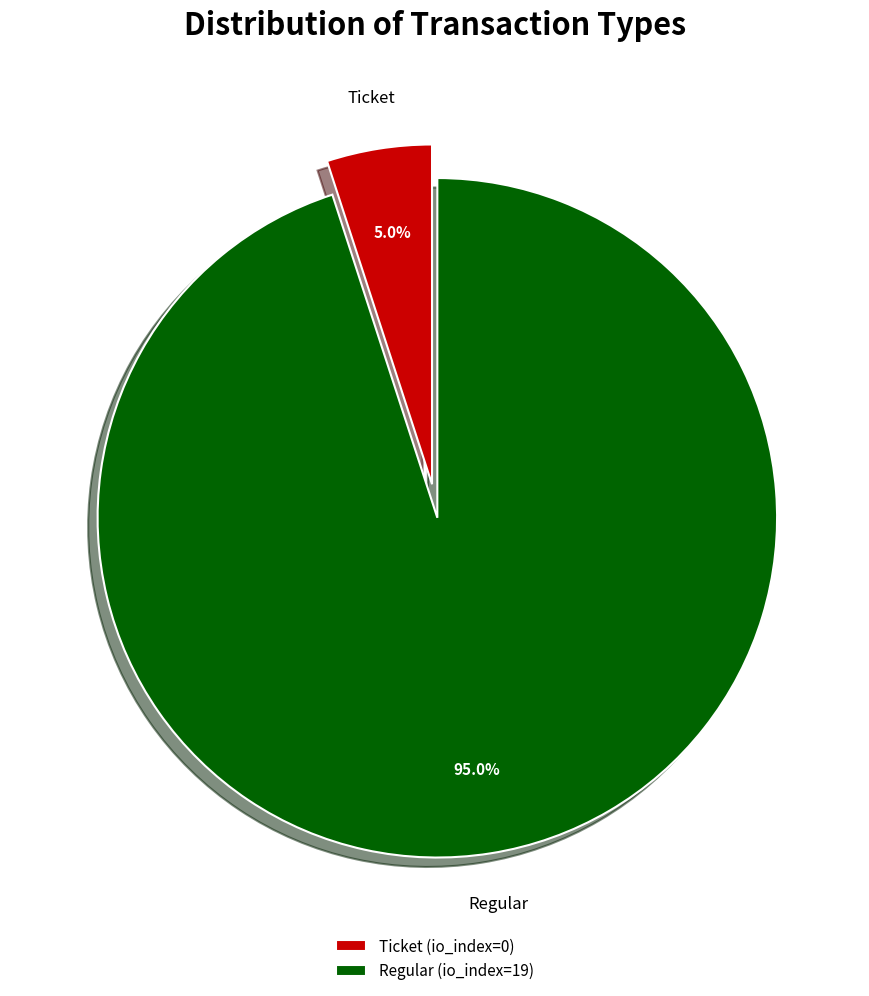

Which category has the smallest portion of the pie?

Ticket (io_index=0)